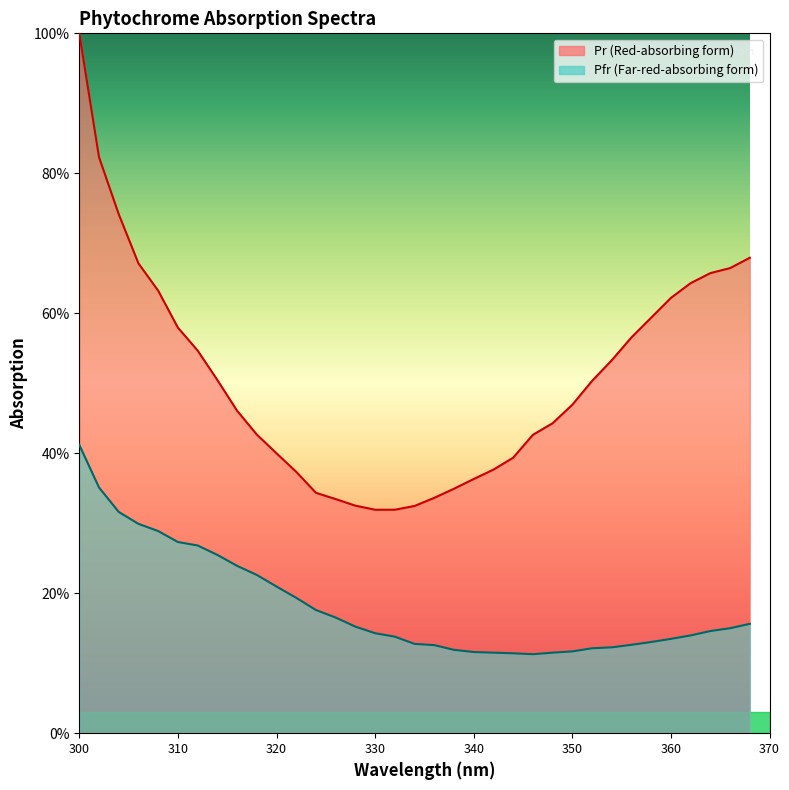

What is the value of the Pr point at the 4th from the left?

67.1